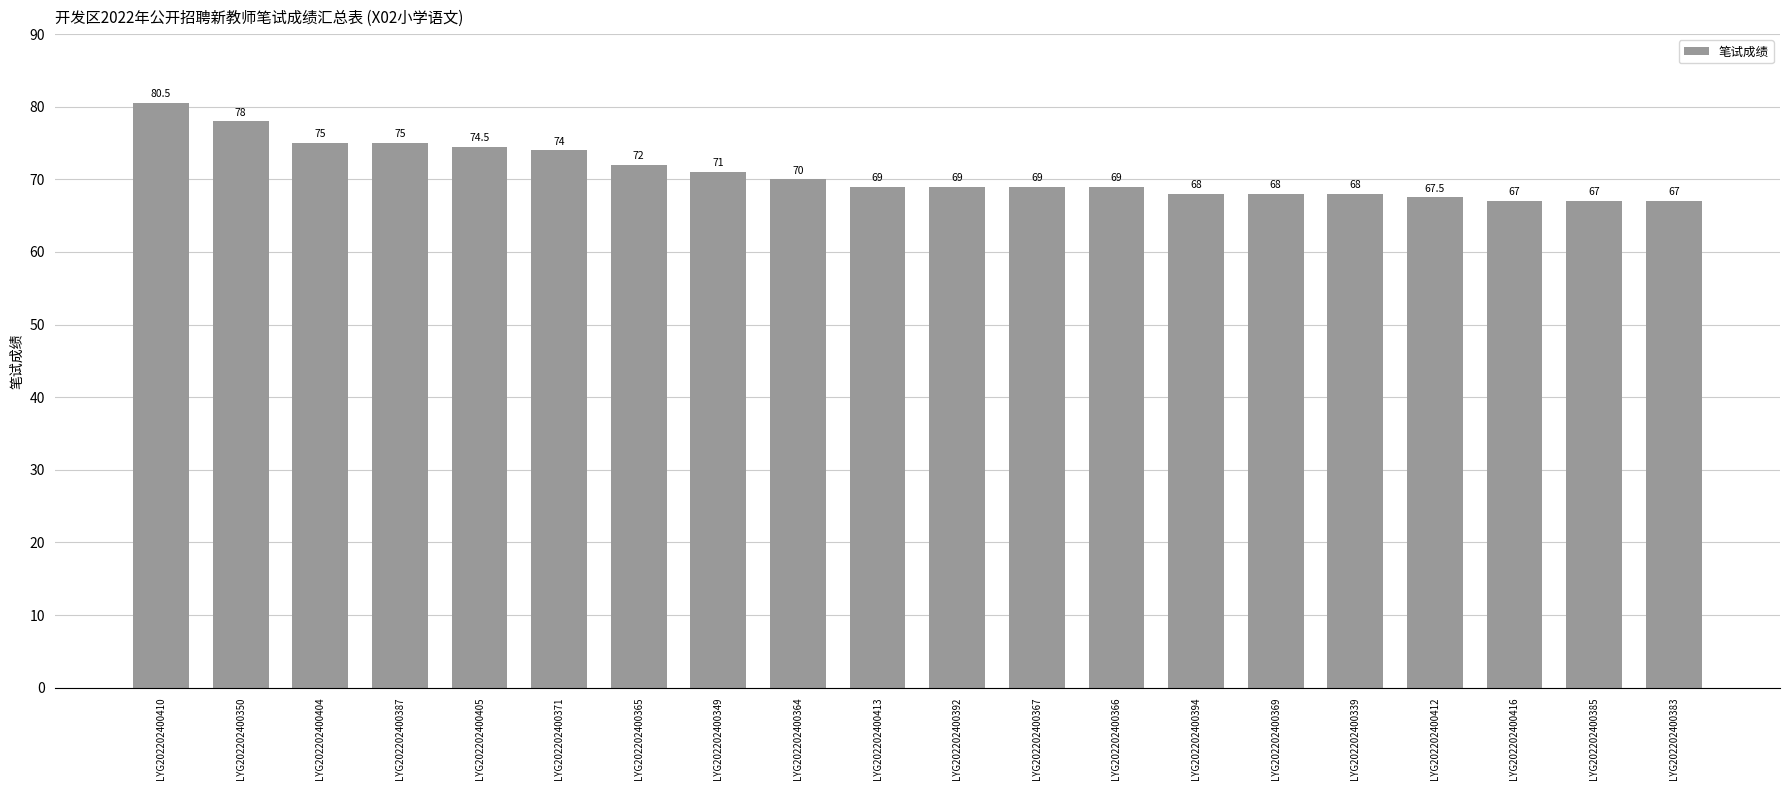

How many categories are shown in the chart?

20